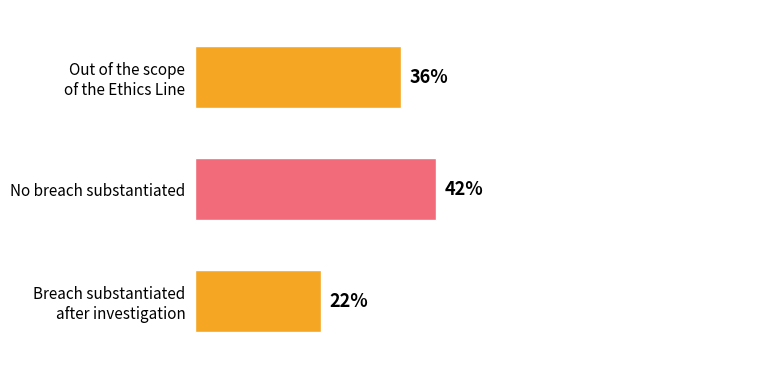

Rank the categories by value from lowest to highest.

Breach substantiated
after investigation, Out of the scope
of the Ethics Line, No breach substantiated